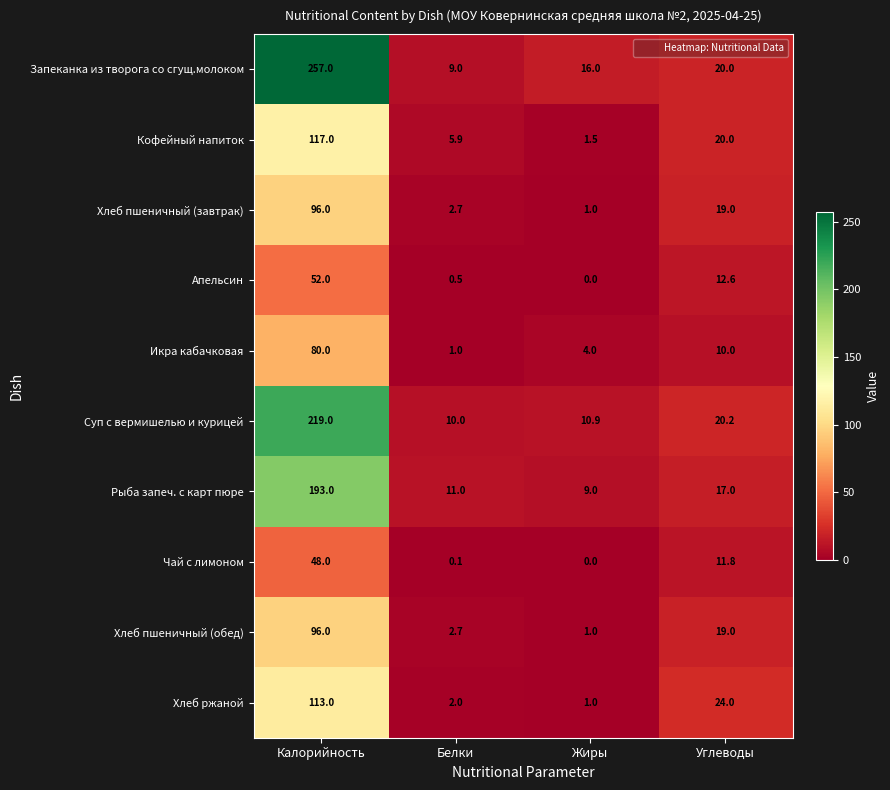

What is the maximum value for Запеканка из творога со сгущ.молоком?

257.0